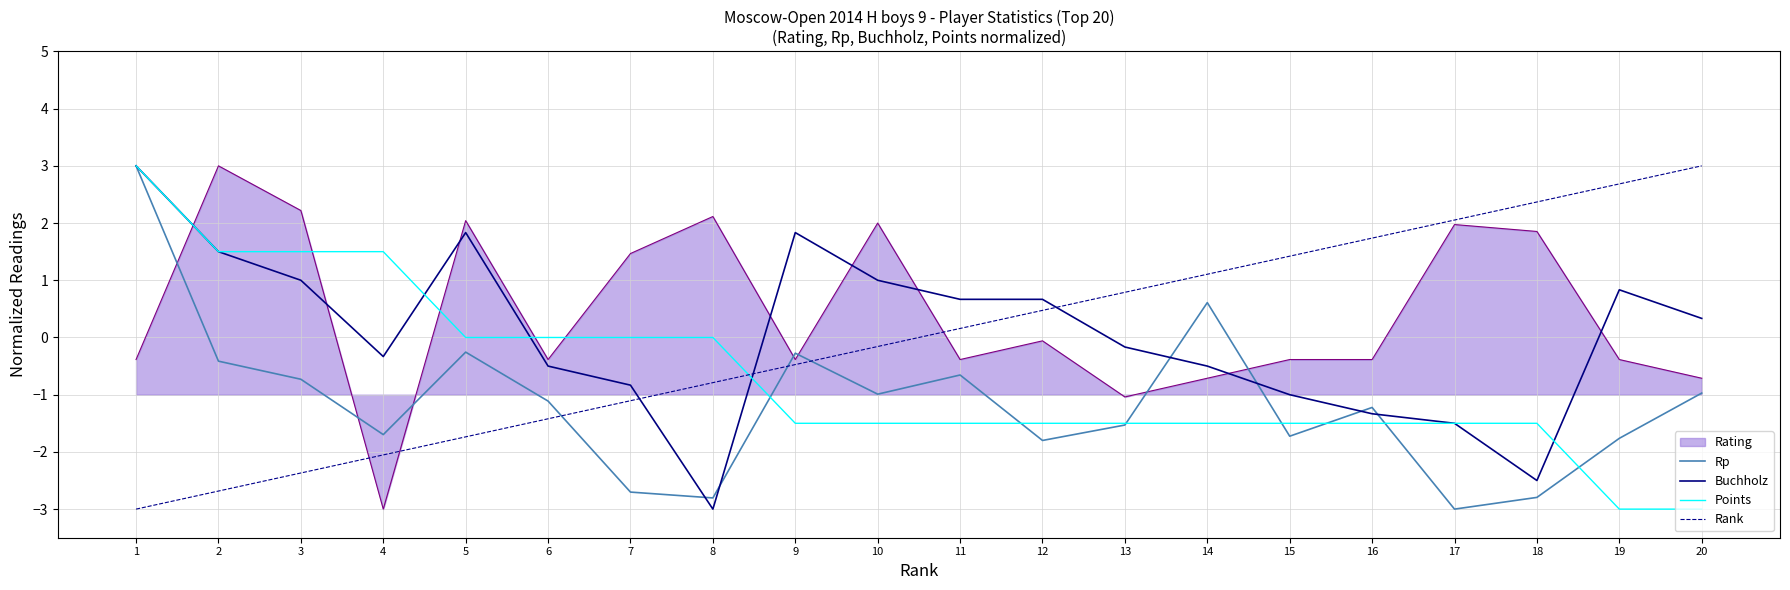

True or false: Rp has more than 1 interior local peaks.

True